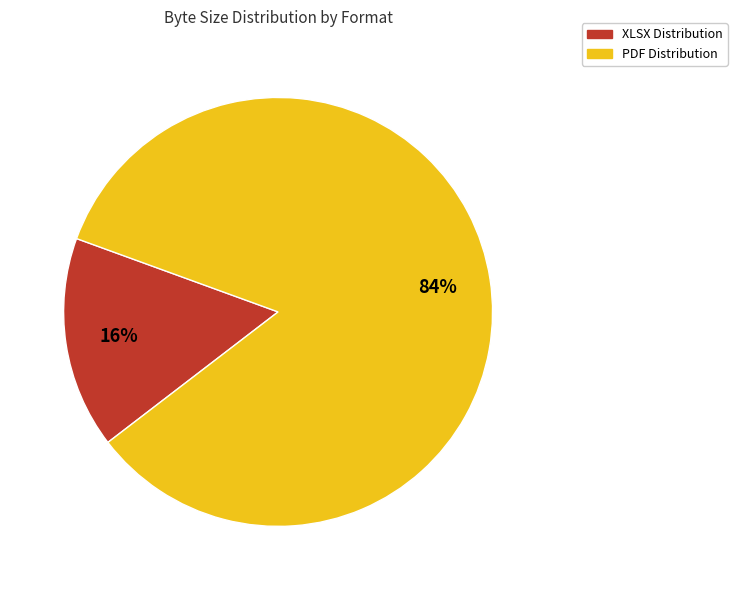

Is there a majority slice in this chart?

Yes